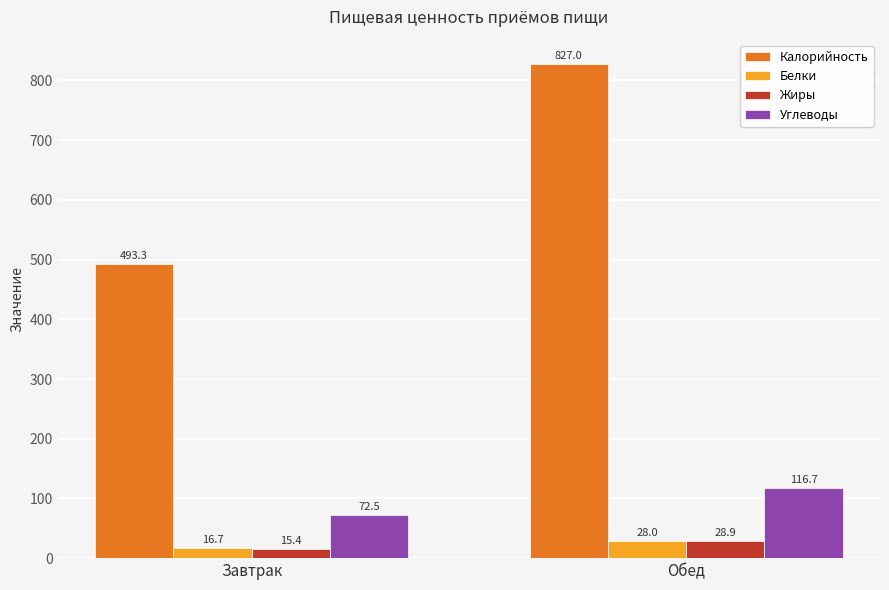

How many data points does each series have?

2